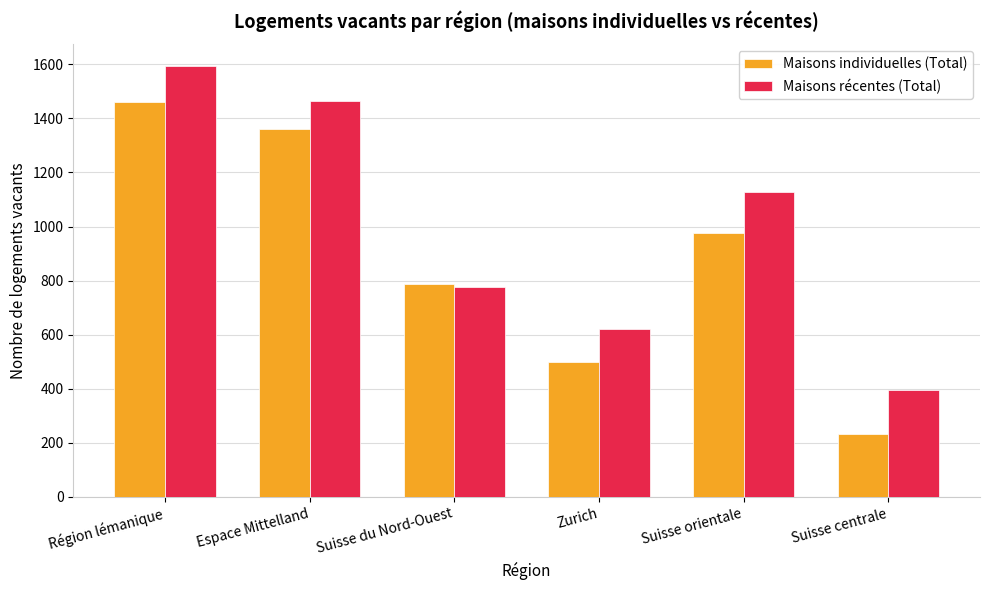

Is it true that Maisons individuelles (Total) equals 786 at Suisse du Nord-Ouest?

True